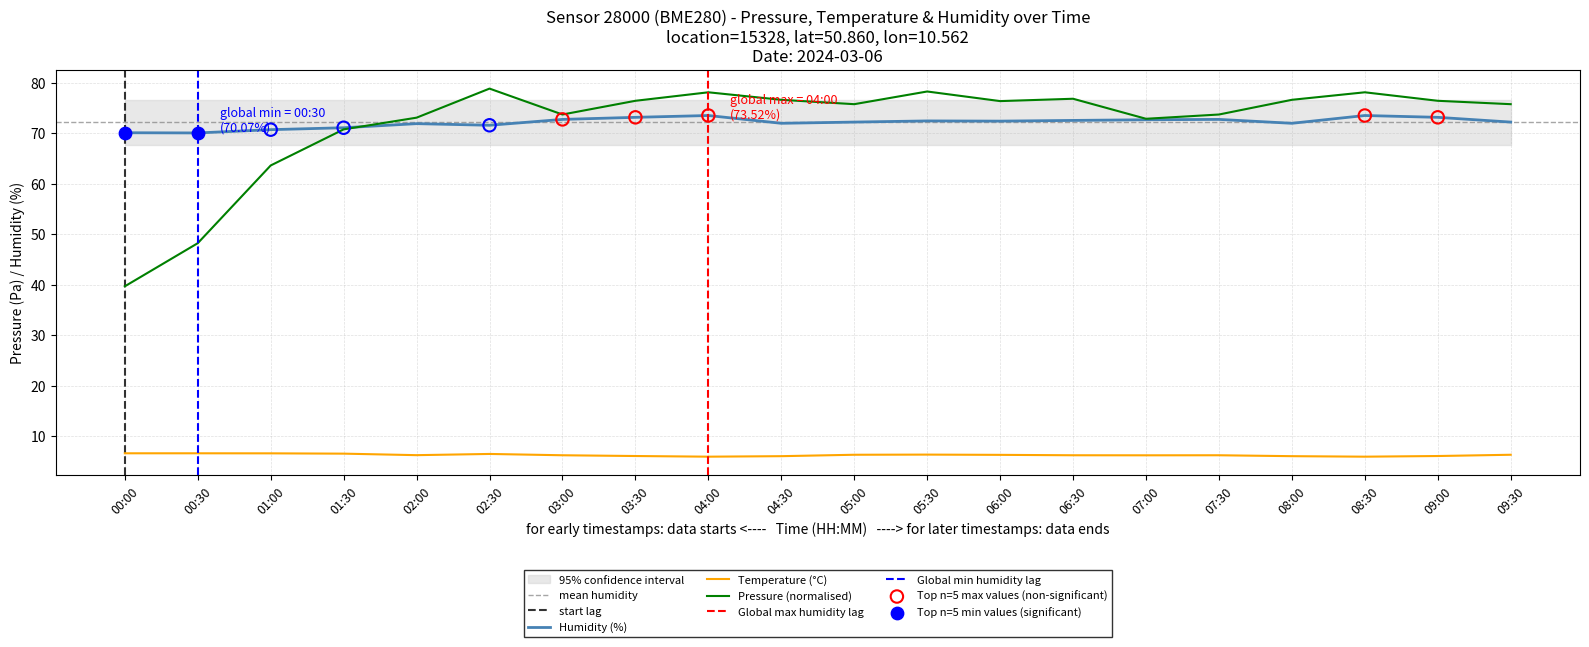

At how many categories does at least one series exceed 66?

20